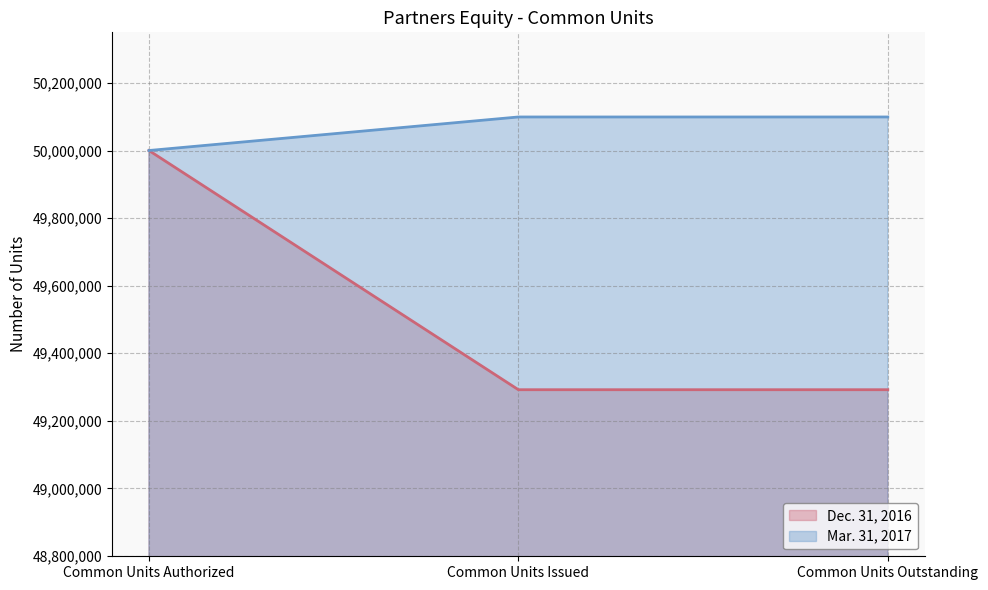

The Dec. 31, 2016 series shows 50000000 at Common Units Authorized. True or false?

True